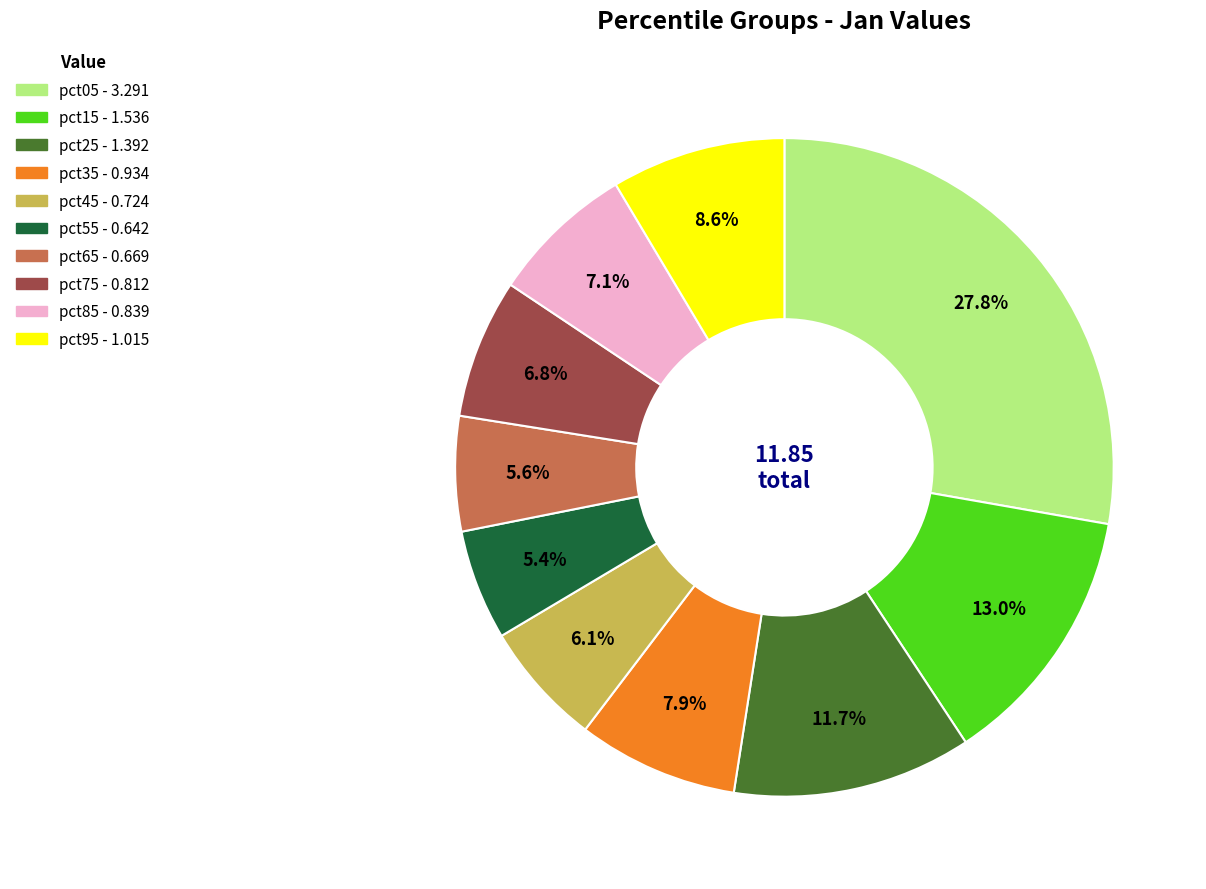

To the nearest percent, what portion does pct05 represent?

28%